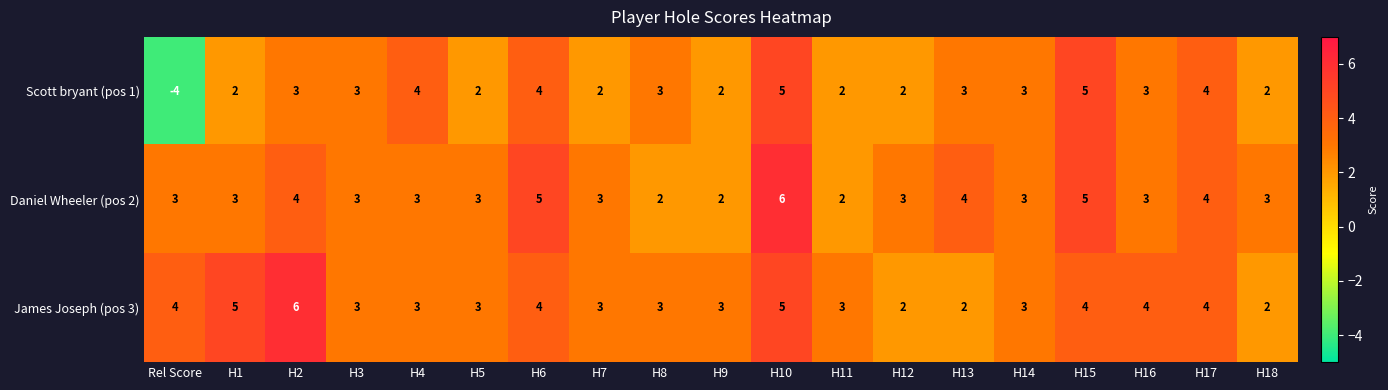

Count the Daniel Wheeler (pos 2) values in the range 3 to 4.

13